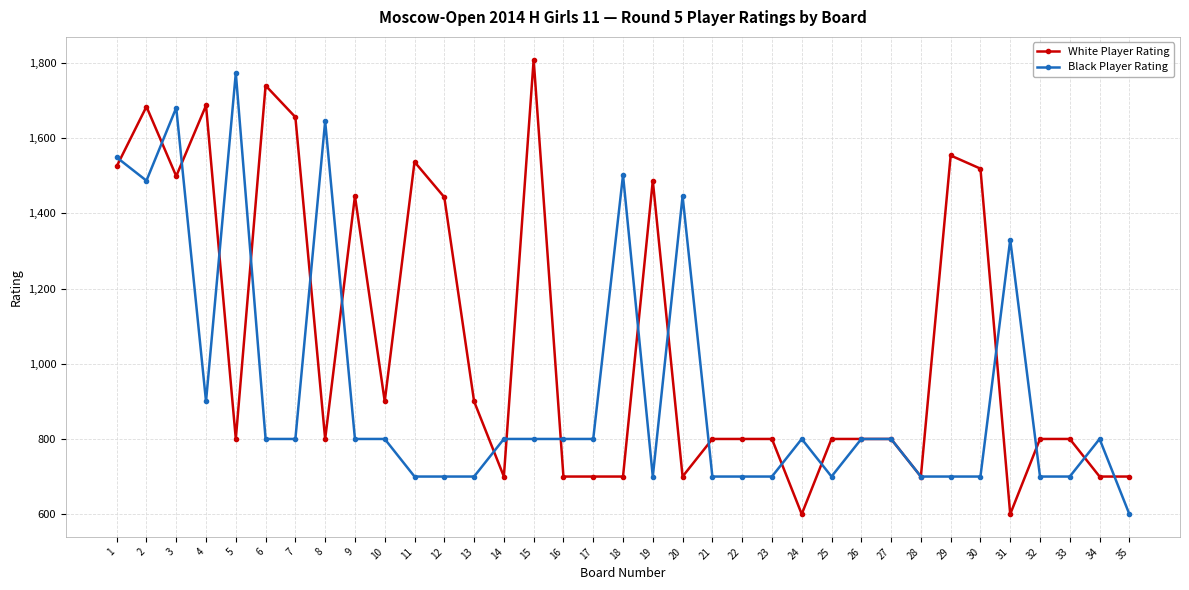

What is the sum of the Black Player Rating values at 15 and 9?

1600